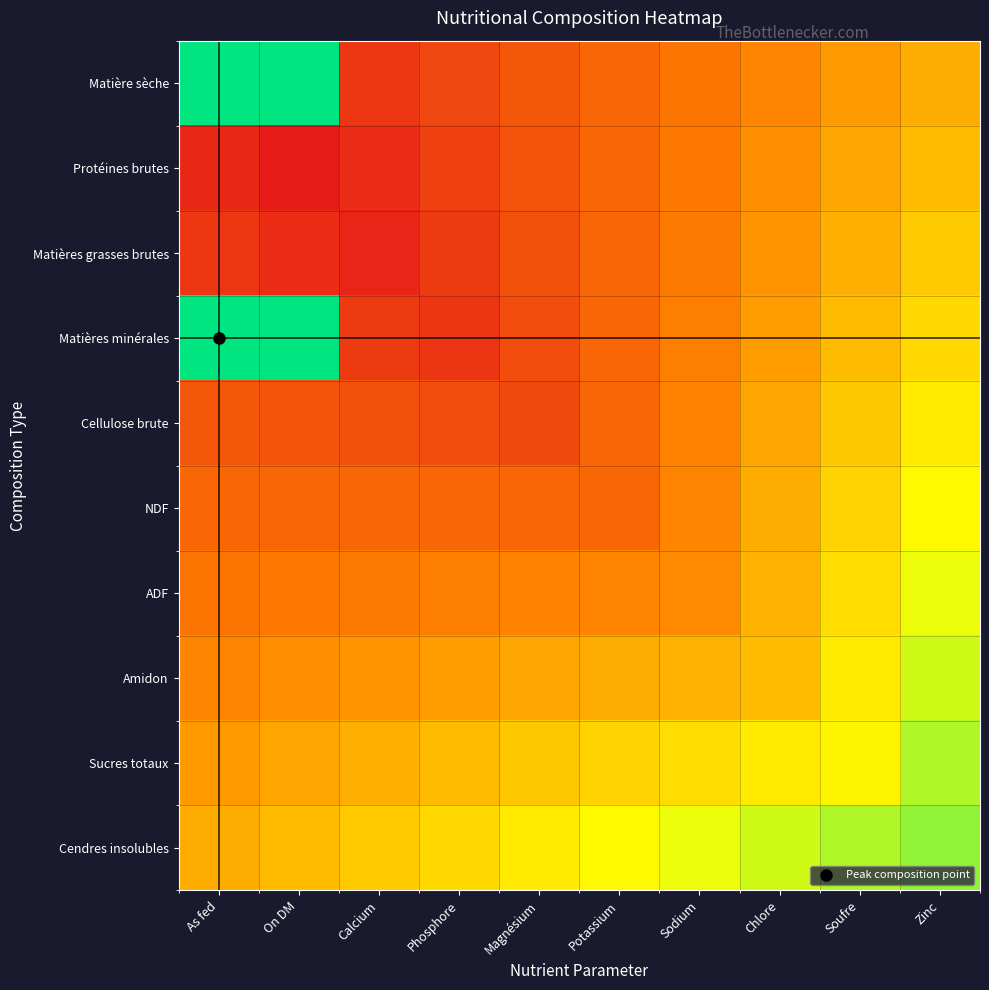

At As fed, list the series in order from smallest to largest.

Protéines brutes, Matières grasses brutes, Cellulose brute, NDF, ADF, Amidon, Sucres totaux, Cendres insolubles, Matière sèche, Matières minérales